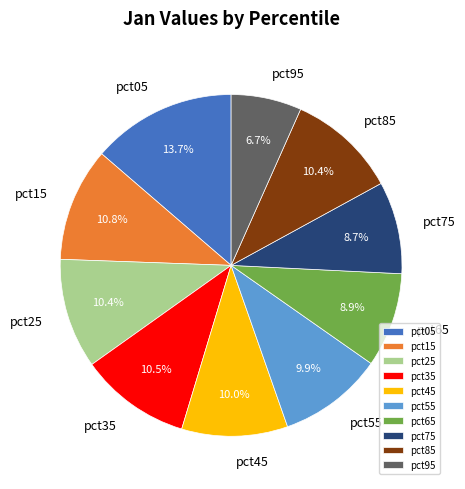

To the nearest percent, what is the average slice percentage?

10%